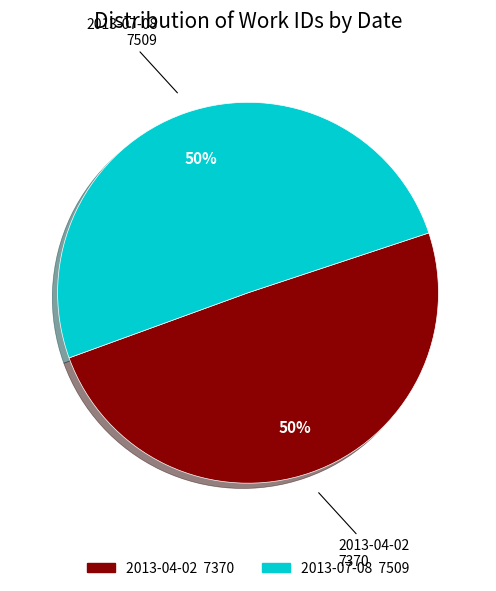

Combined, do 2013-07-08 and 2013-04-02 account for over 50%?

Yes